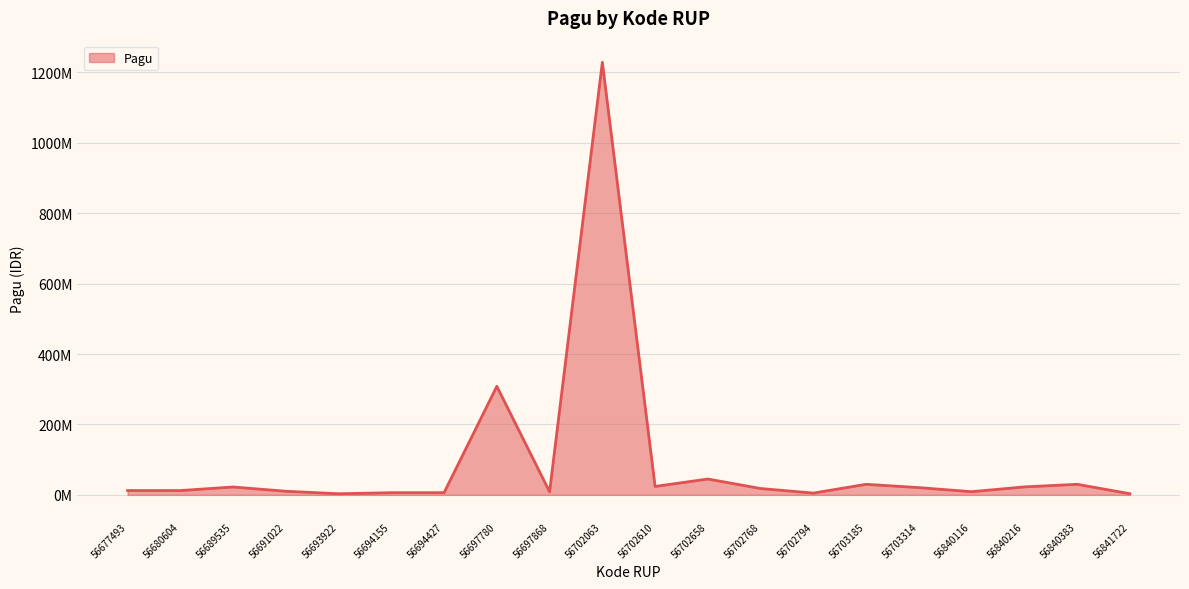

Reading right to left, list all the values displayed in this chart.

3211000	30000000	22616000	8965750	20575500	30000000	5000000	18000000	45000000	23919200	1228893200	8717000	308400000	6168000	6168000	3183400	10280000	22364700	12216050	12336000